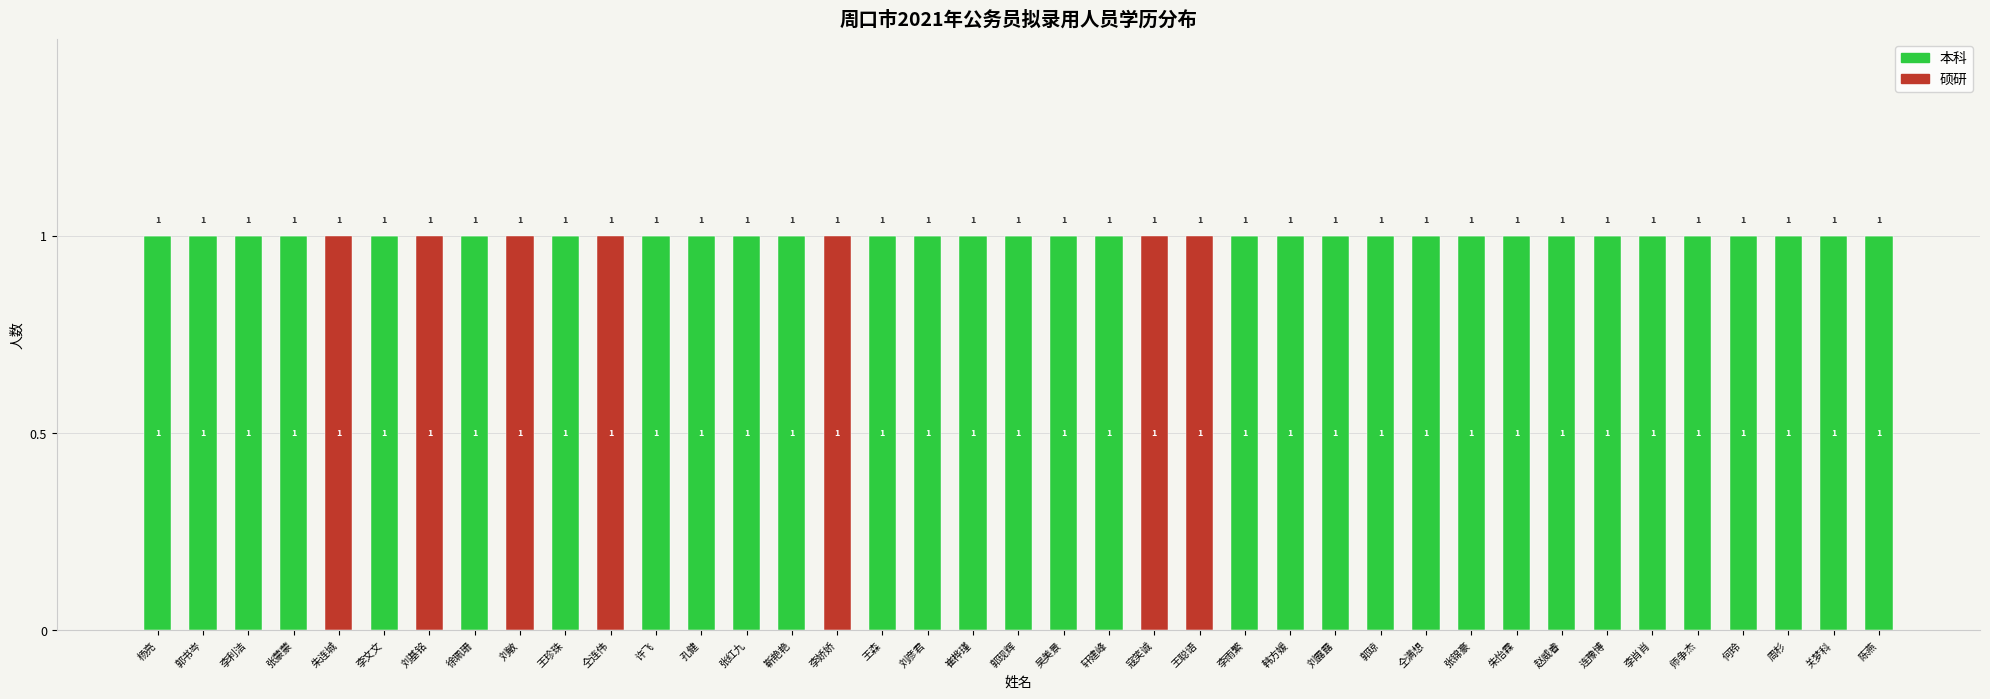

Reading left to right, what are the values for 本科?

杨亮=1	郭书岑=1	李利洁=1	张蒙蒙=1	朱连城=0	李文文=1	刘基铭=0	徐珮珊=1	刘敏=0	王珍珠=1	仝连伟=0	许飞=1	孔健=1	张红九=1	靳艳艳=1	李娇娇=0	王森=1	刘彦君=1	崔桦瑾=1	郭现辉=1	吴美景=1	轩建峰=1	寇笑诚=0	王聪语=0	李雨繁=1	韩方媛=1	刘露露=1	郭琼=1	仝满想=1	张锦豪=1	朱怡霖=1	赵威睿=1	连豫博=1	李肖肖=1	师争杰=1	何玲=1	周杉=1	关梦科=1	陈燕=1